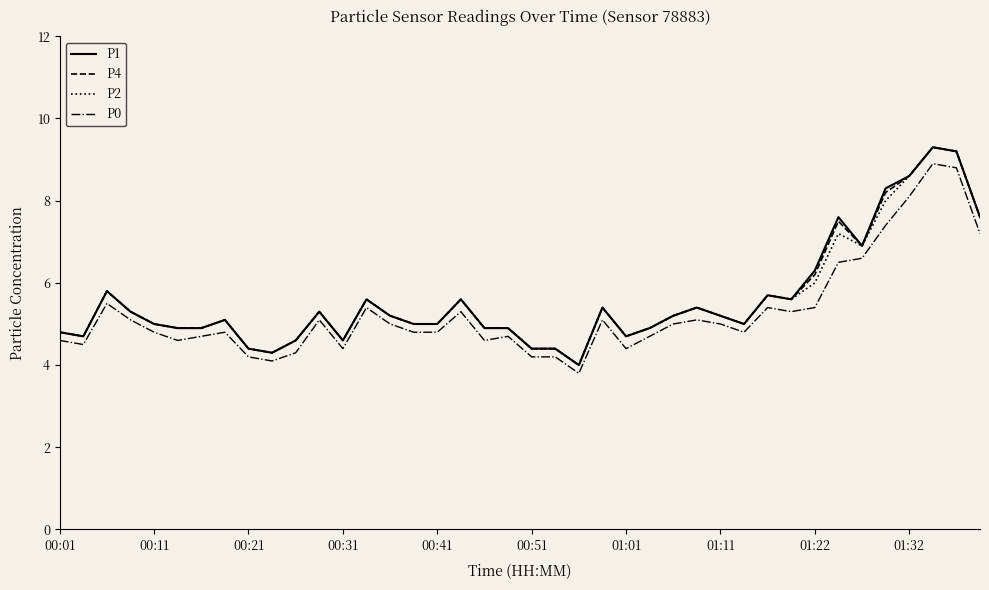

True or false: P0 and P4 cross at least once.

False